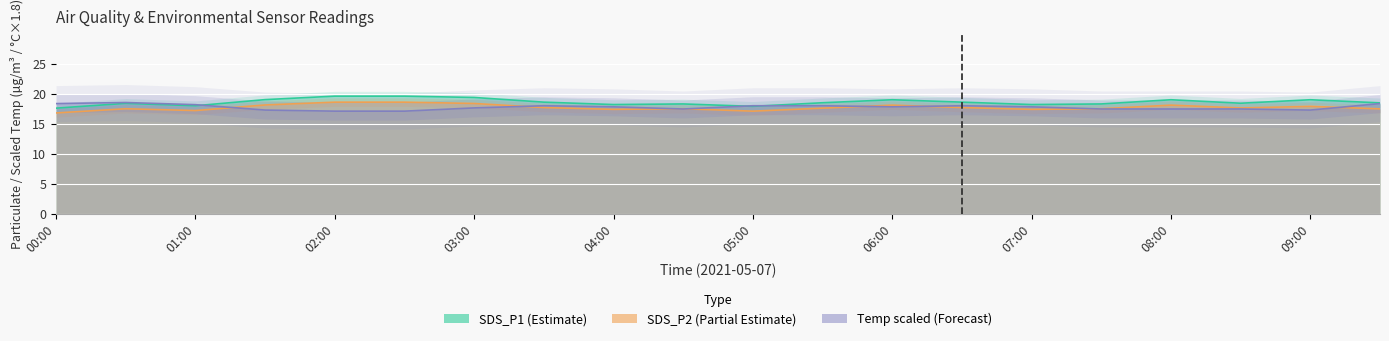

What is the spread (max minus min) of values at 08:30?

1.0